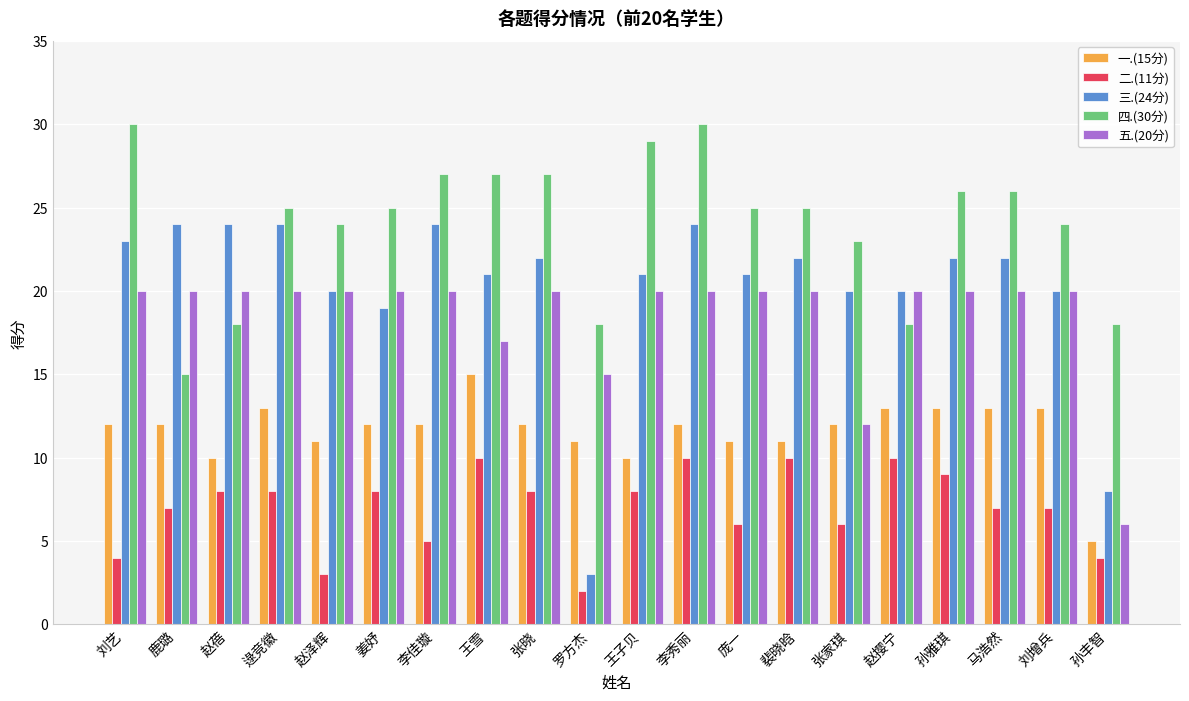

Is the value of 三.(24分) at 赵撄宁 greater than the value of 四.(30分) at 赵泽辉?

No